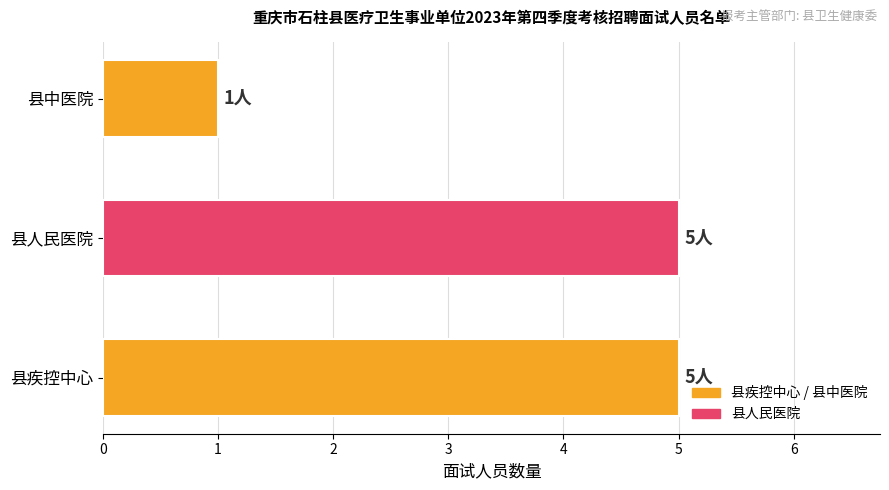

What is the maximum value shown in the chart?

5